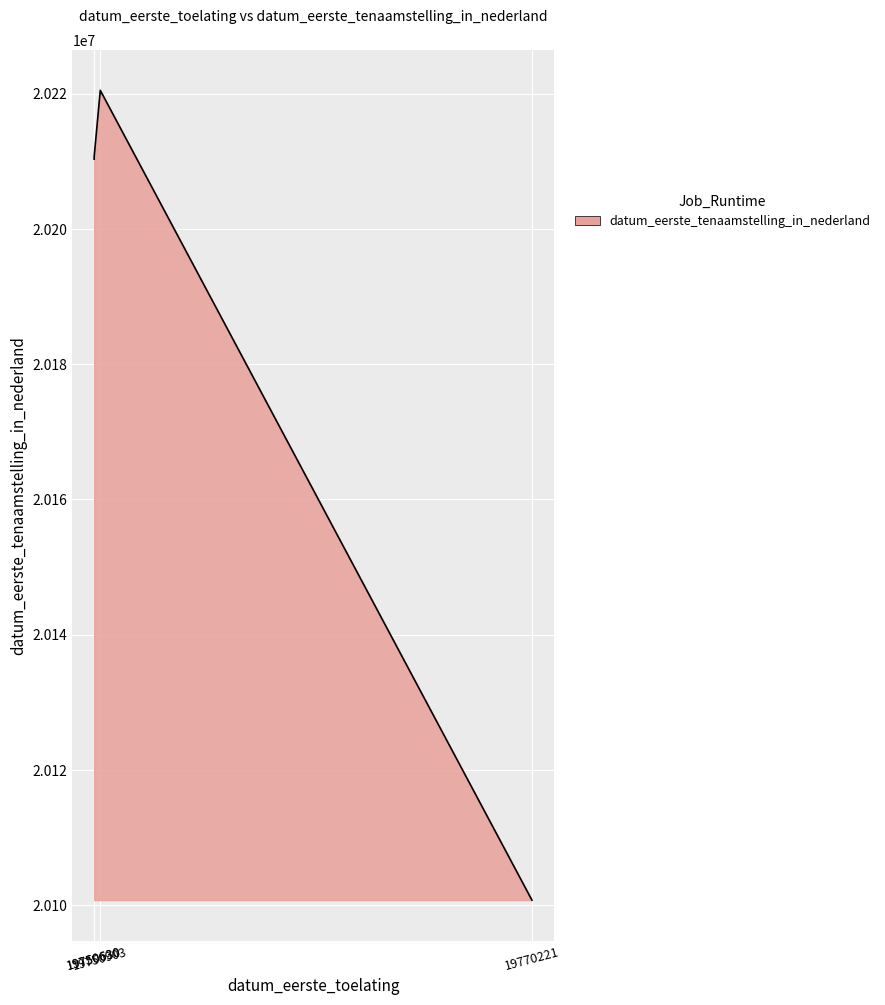

True or false: the data has more than 1 interior local peaks.

False